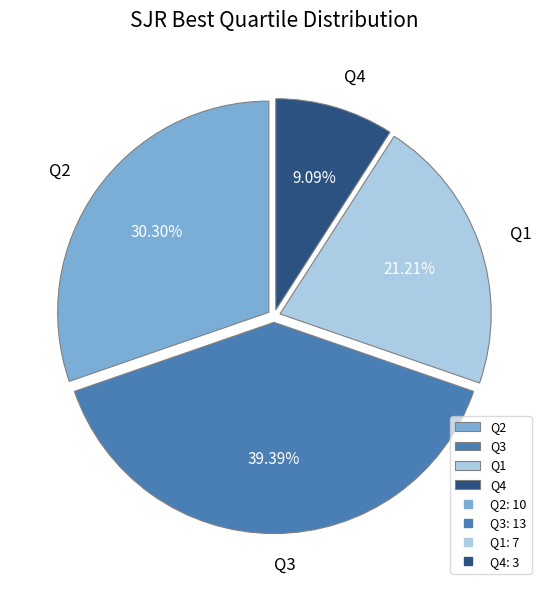

Which category has the biggest portion of the pie?

Q3